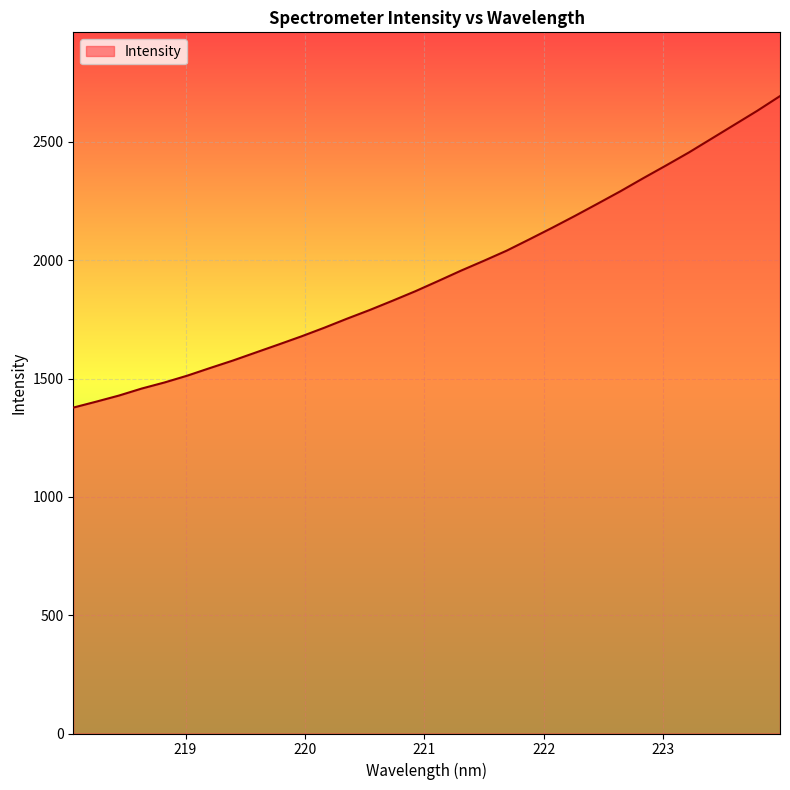

What is the maximum value shown in the chart?

2693.6